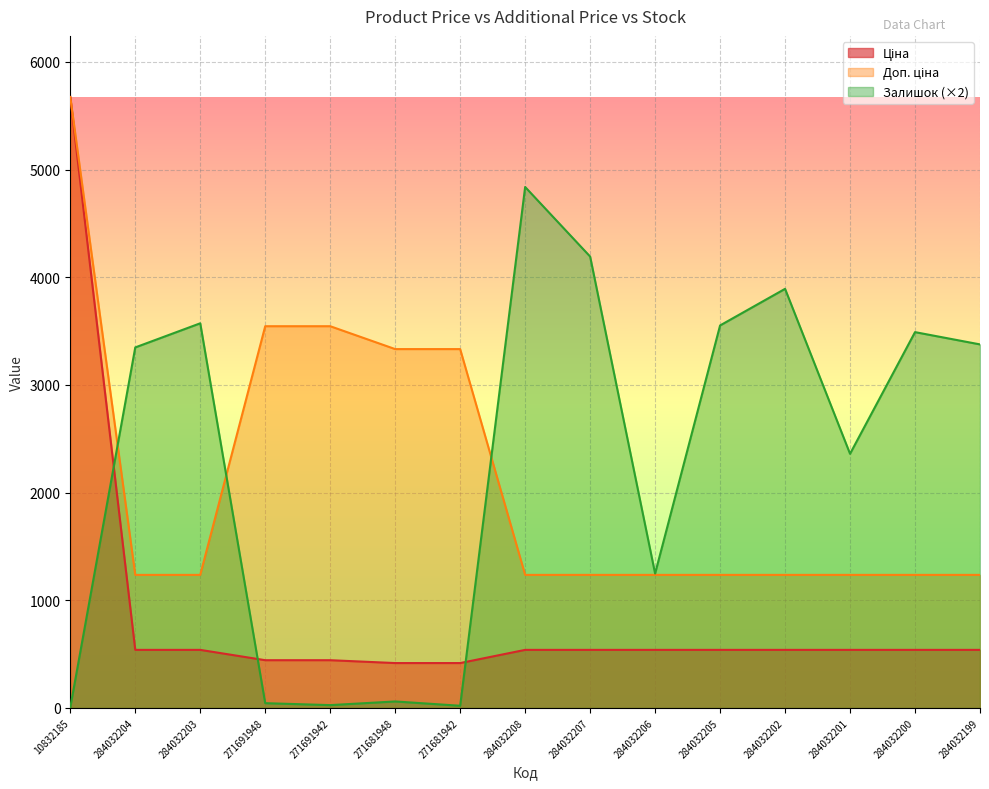

What is the label of the 4th point from the left?

271691948